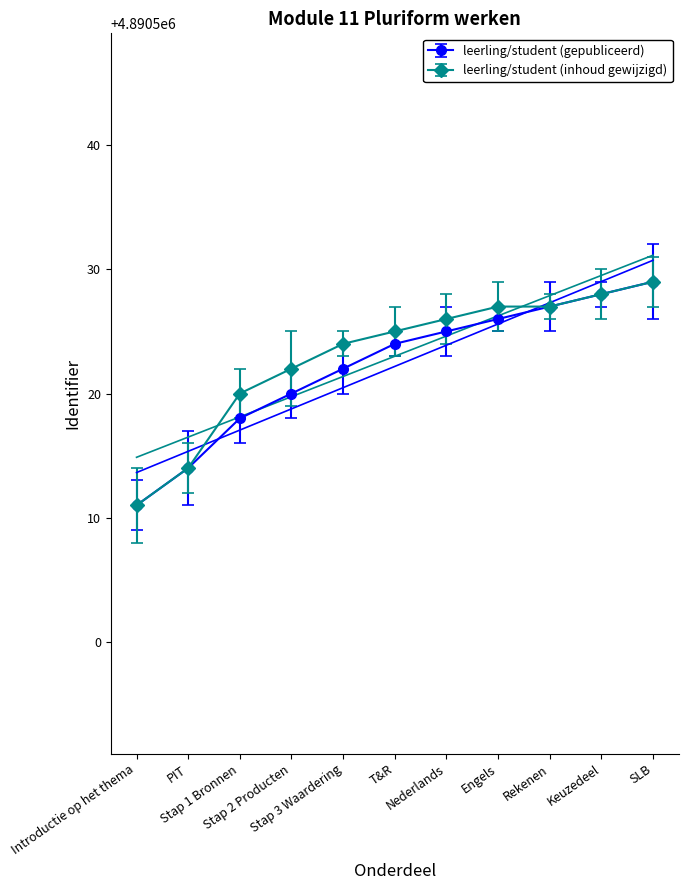

What is the difference between the maximum and second lowest values in the leerling/student (gemiddeld) series?

15